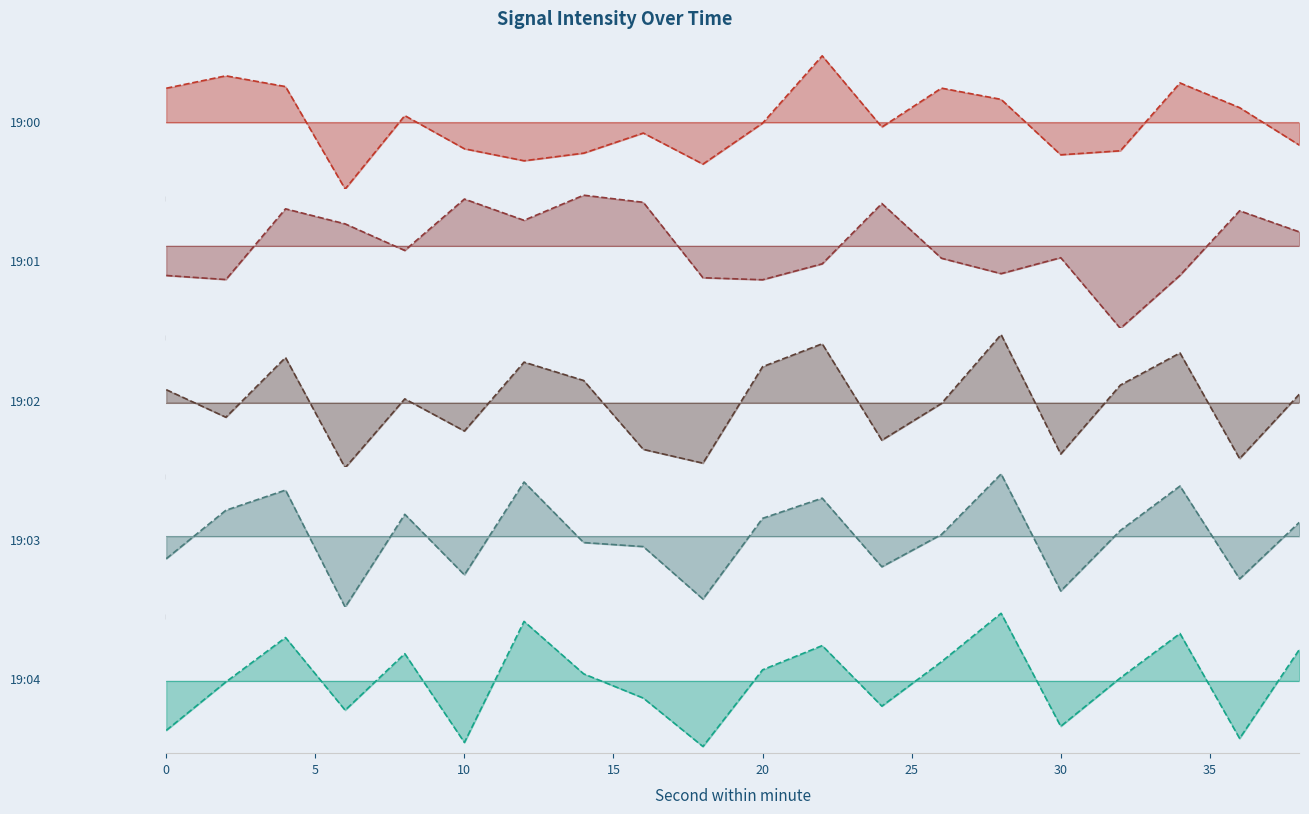

What is the minimum value for 19:01 line?

-2.4